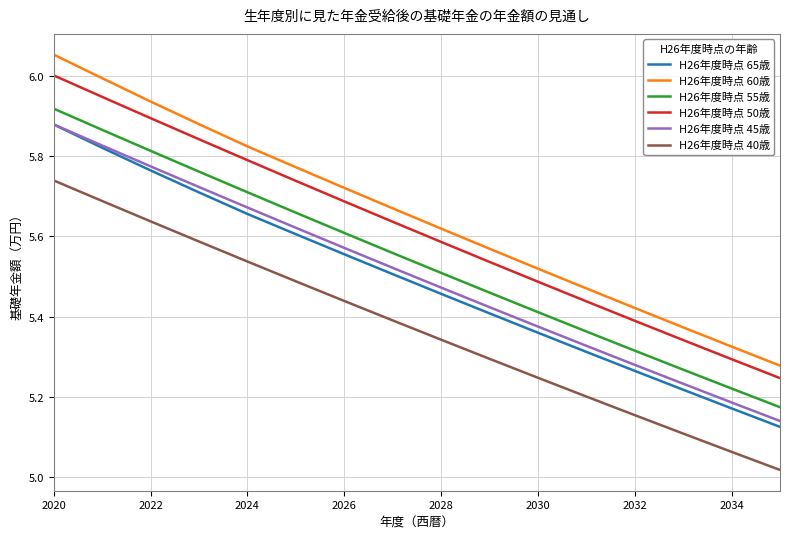

At how many categories does at least one series exceed 5?

16